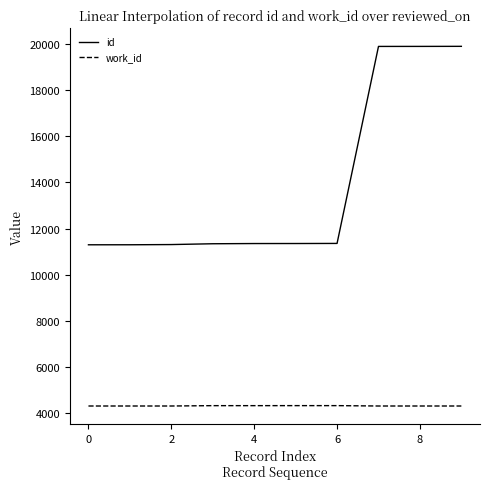

Which series has the largest range (max minus min)?

id